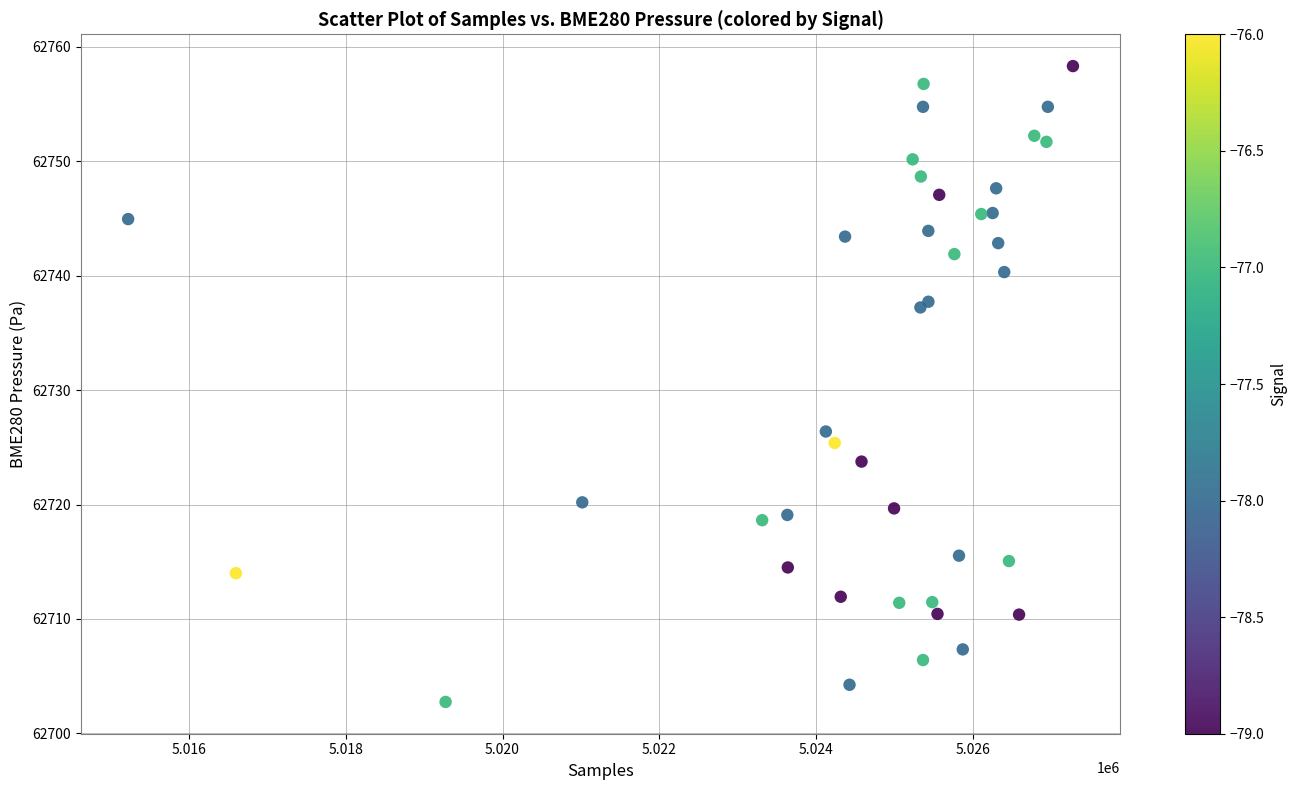

What Y value in the scatter plot is closest to 62730?

62726.4